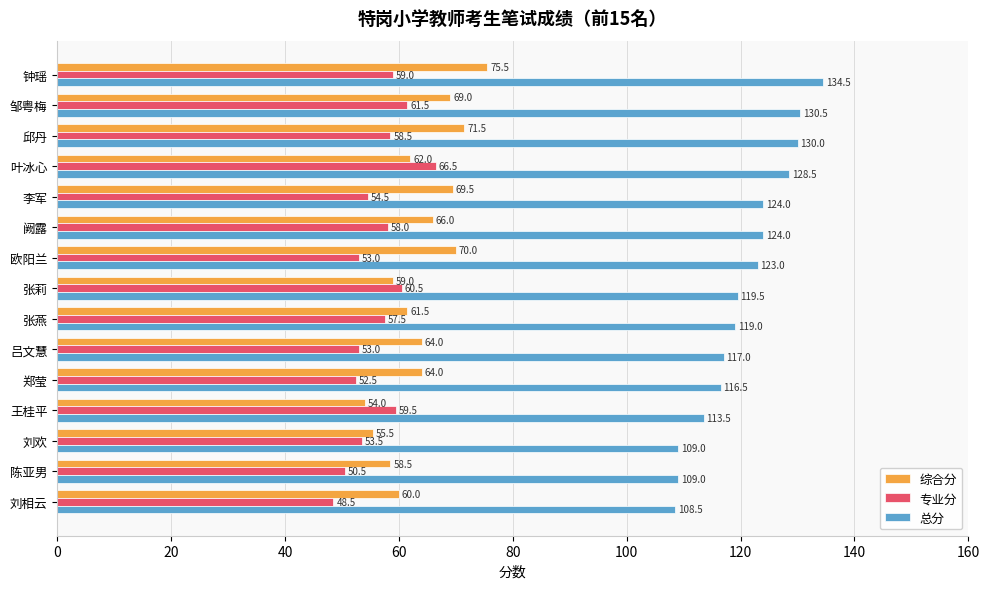

What is the smallest value displayed?

48.5